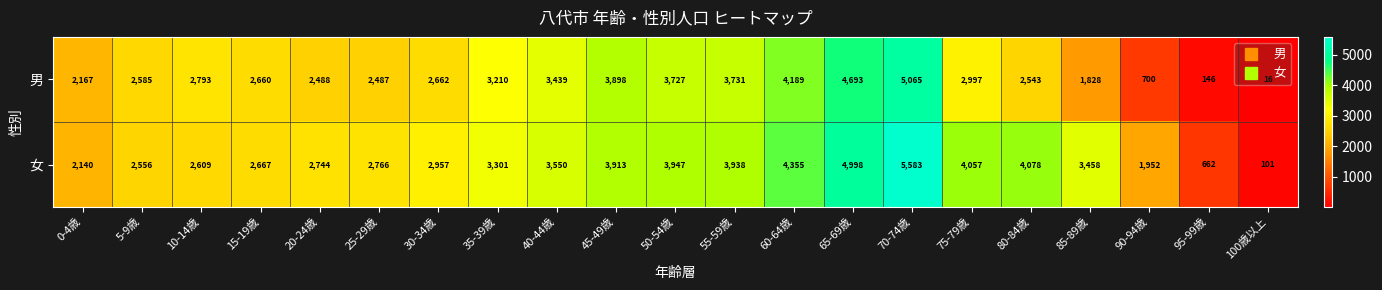

What is the minimum value for 女?

101